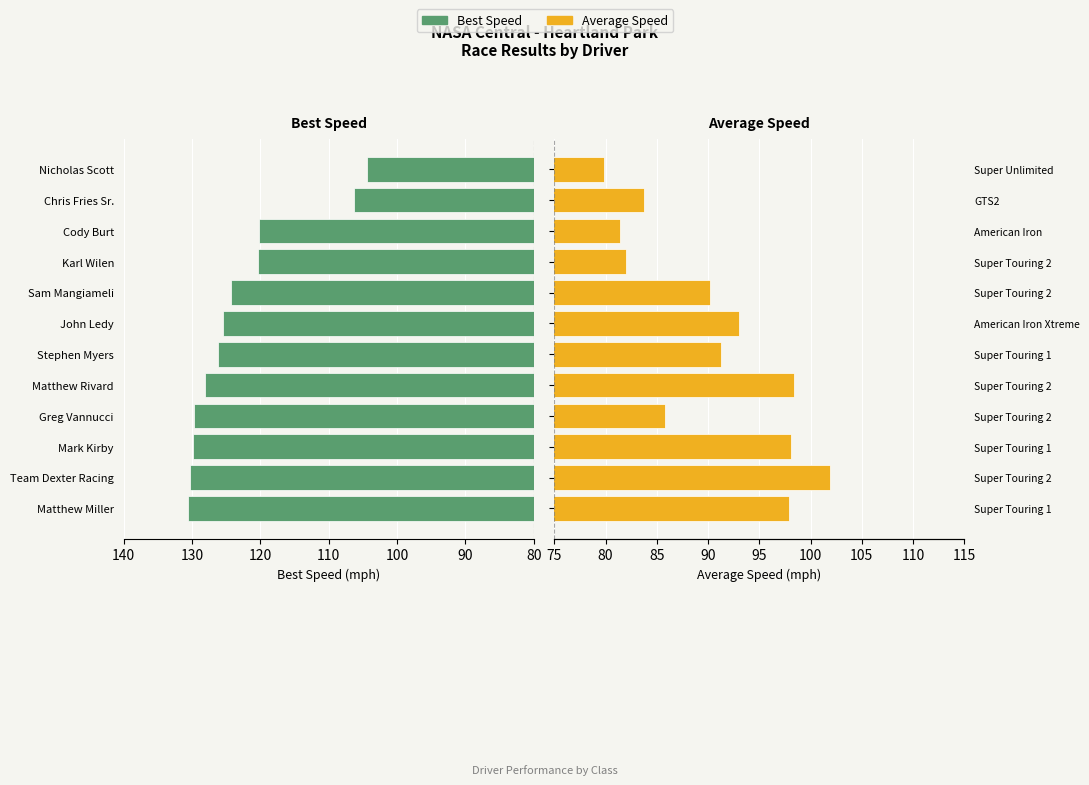

What is the difference between the maximum and minimum values in the Best Speed series?

26.2